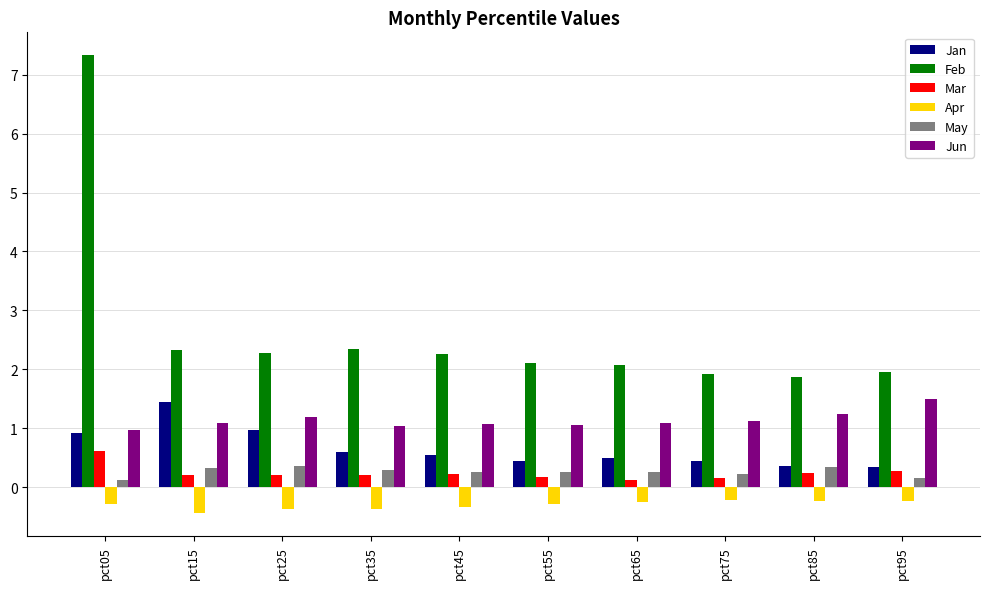

Does the chart contain stacked bars?

No